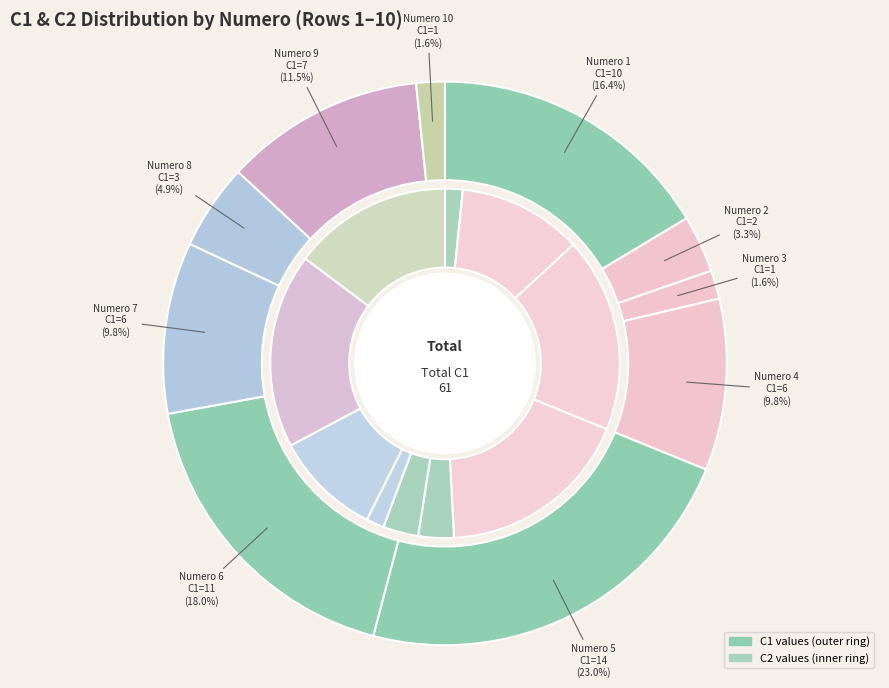

Is 4 the majority of the pie?

No